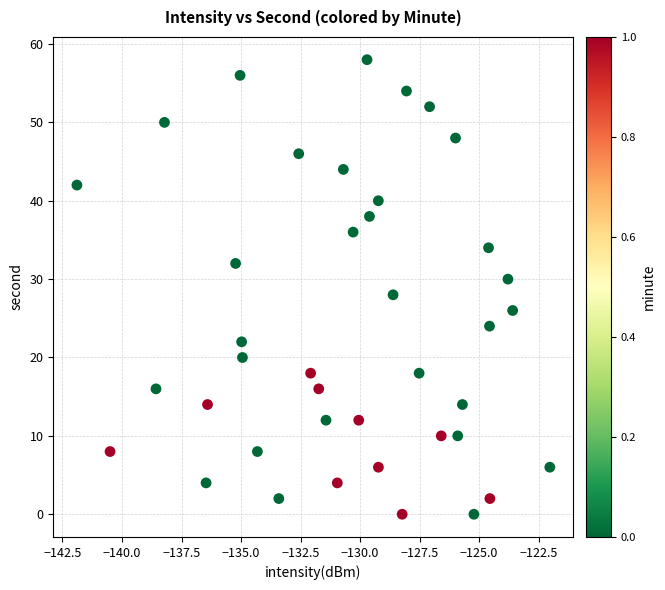

What is the range of Y values (max minus min)?

58